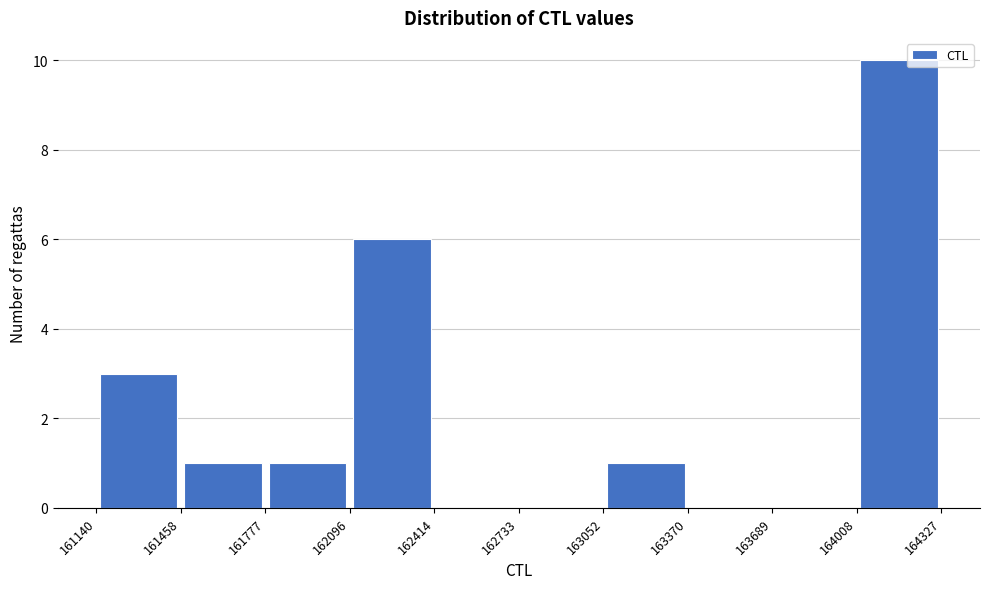

Reading left to right, transcribe this chart: for each bar, give the range it covers on the x-axis and its height. The values are not printed on the chart, so give them approximately, as read against the axis.

161140 to 161458: 3
161458 to 161777: 1
161777 to 162096: 1
162096 to 162414: 6
162414 to 162733: 0
162733 to 163052: 0
163052 to 163370: 1
163370 to 163689: 0
163689 to 164008: 0
164008 to 164327: 10